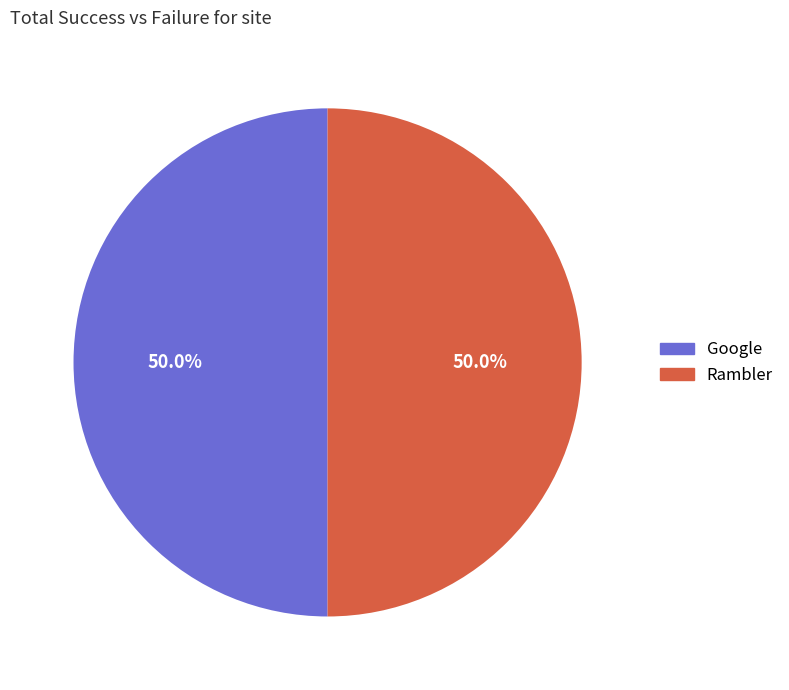

How many segments does this pie chart have?

2